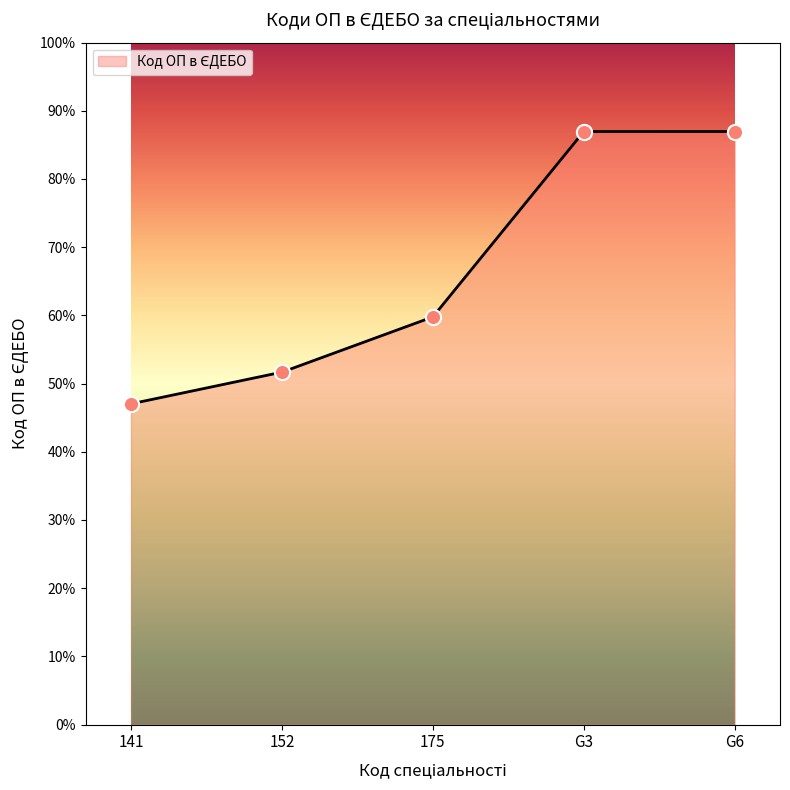

What is the change in value from 175 to G3?

+27276